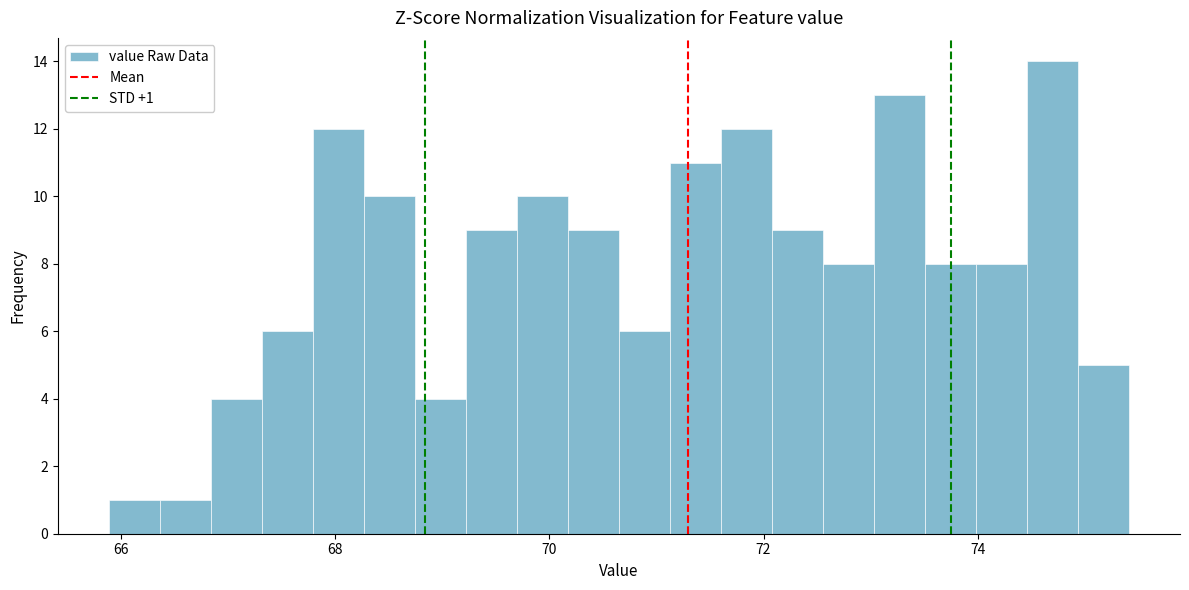

Around what value on the x-axis is the tallest bar? Give the approximate position of its centre, as read against the axis.

74.6